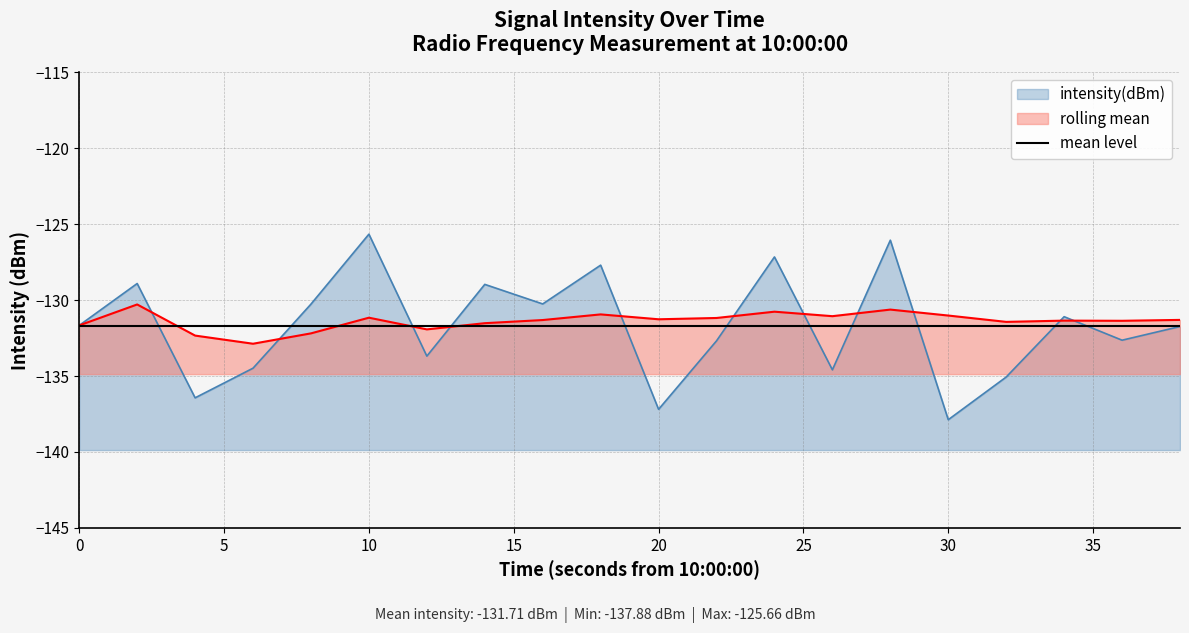

What is the average value of the intensity(dBm) series?

-131.7